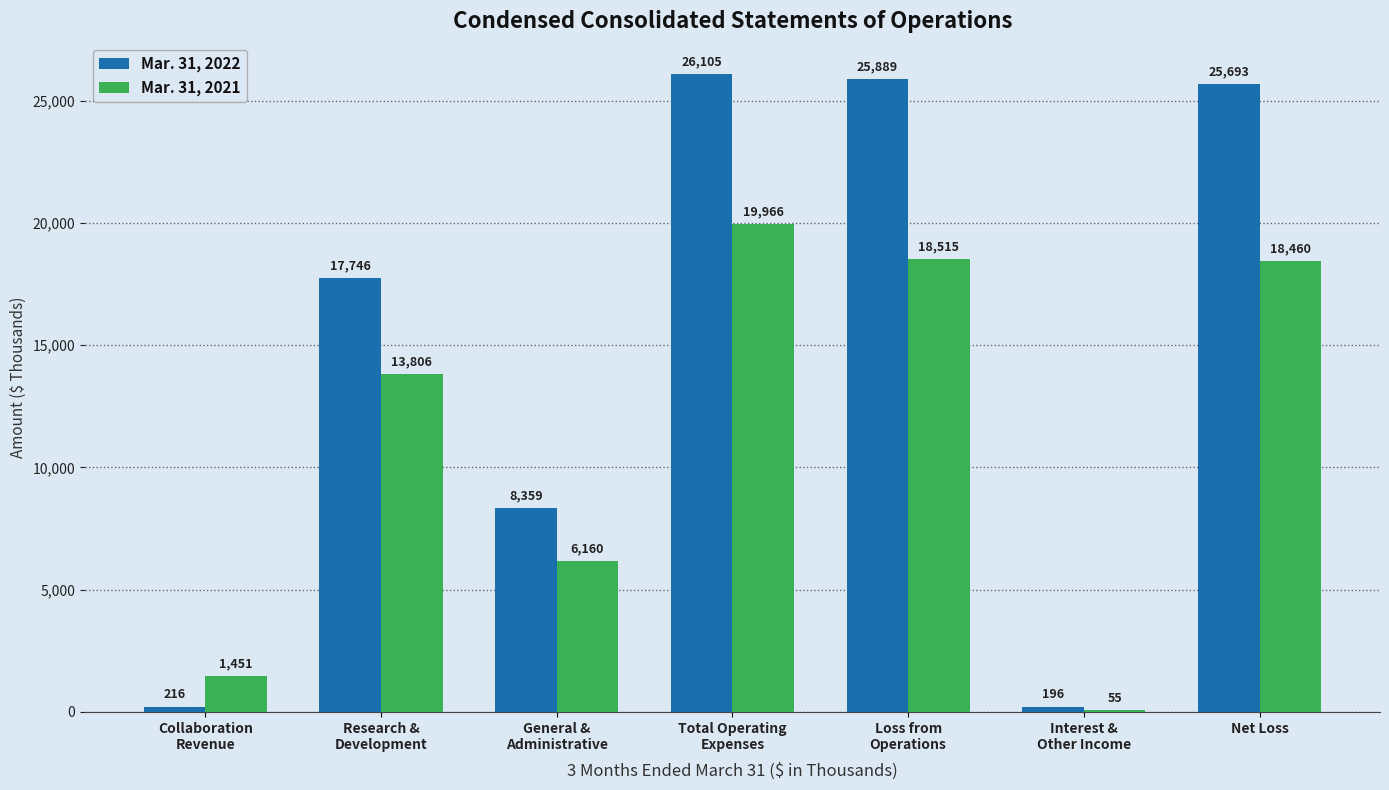

True or false: Mar. 31, 2021 has a value of 9483 at Research &
Development.

False